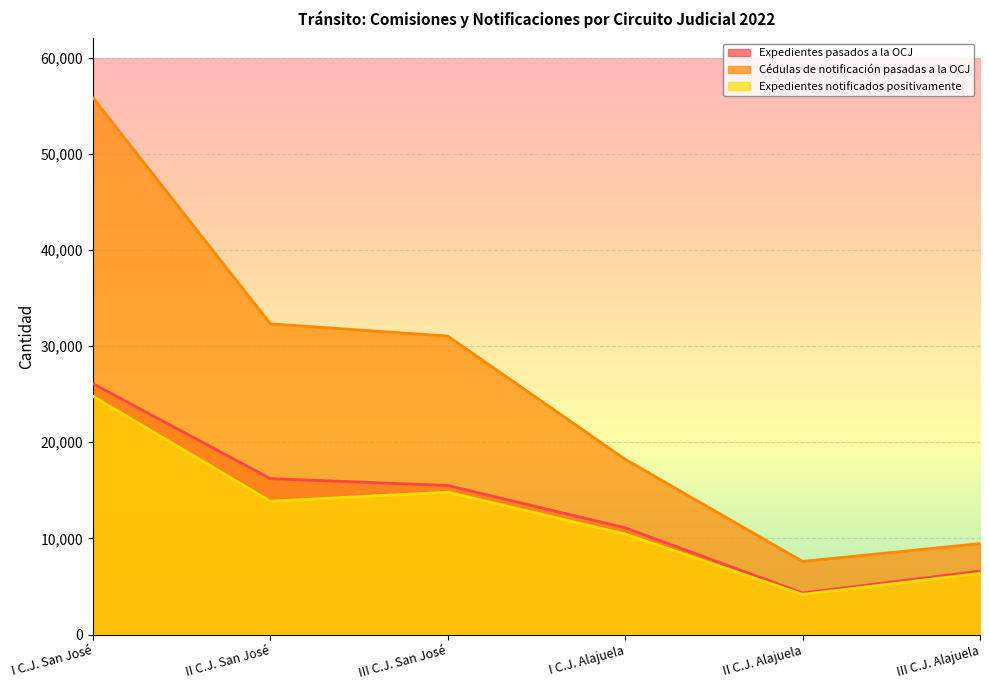

How many values in the Expedientes pasados a la OCJ series are below 15502?

3